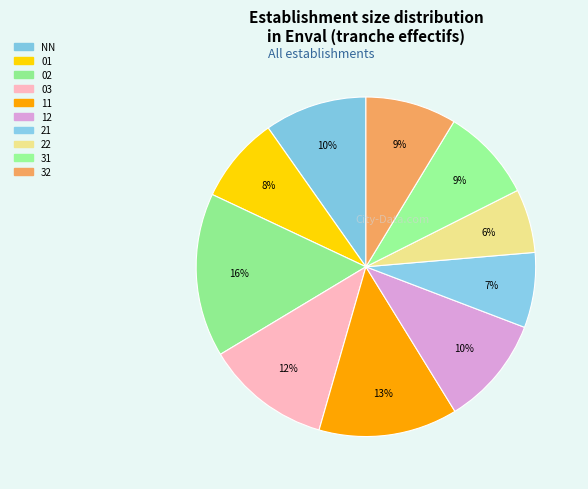

How many slices are in this pie chart?

10